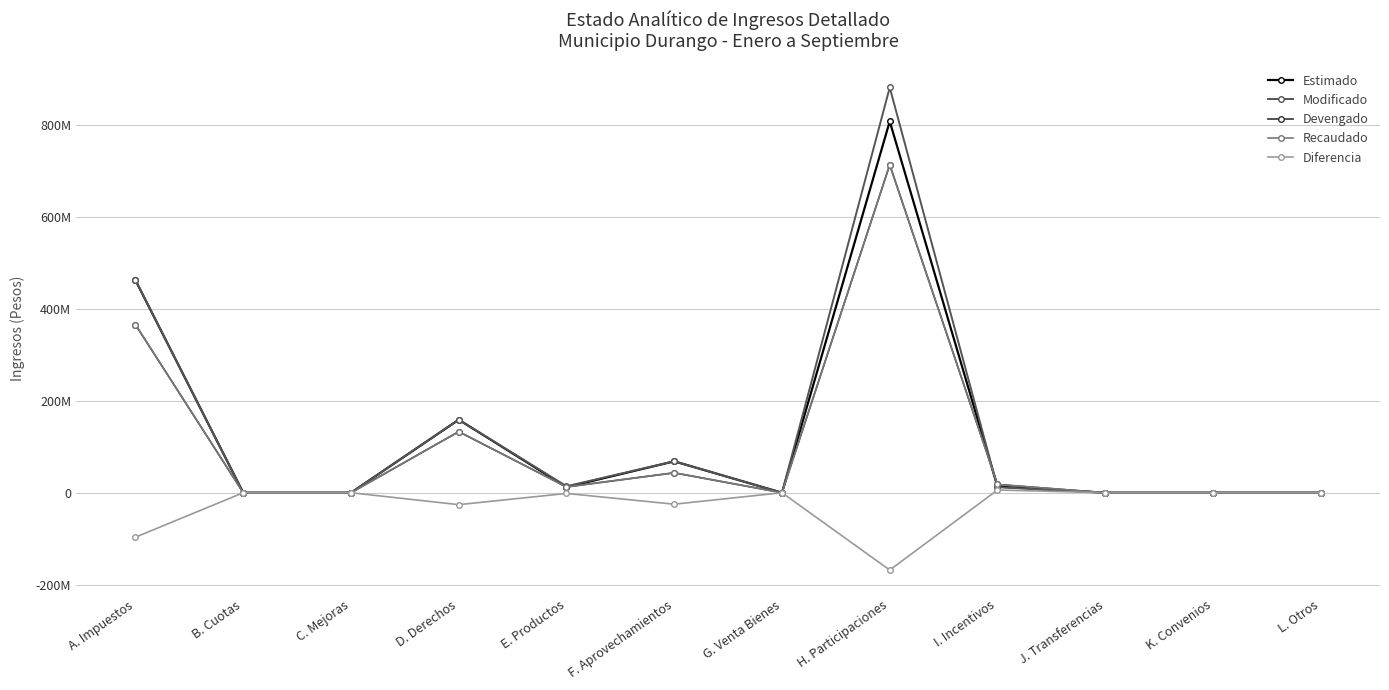

Is it true that Recaudado equals 124354505.7 at A. Impuestos?

False